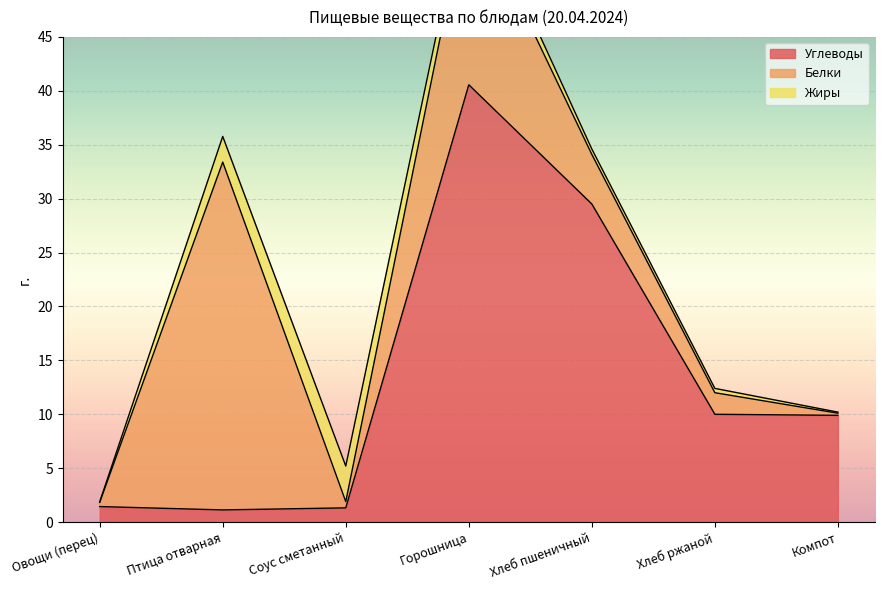

Is the value of Жиры at Овощи (перец) greater than the value of Углеводы at Компот?

No